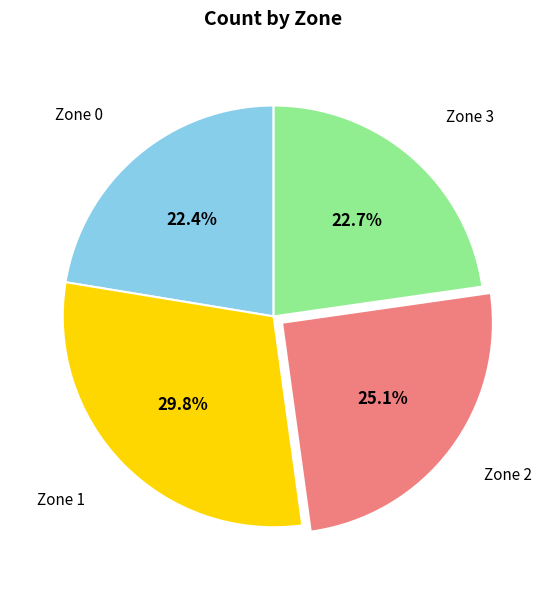

Is there any slice that represents more than half of the pie?

No